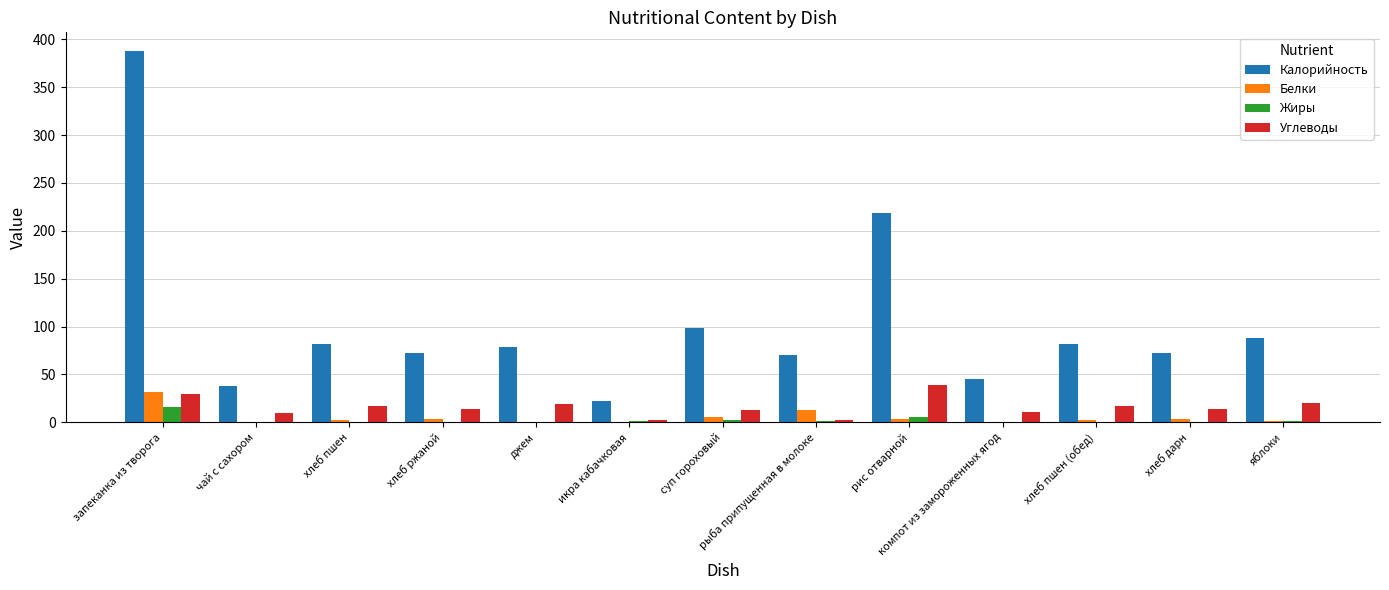

What is the total value across all series at запеканка из творога?

465.2